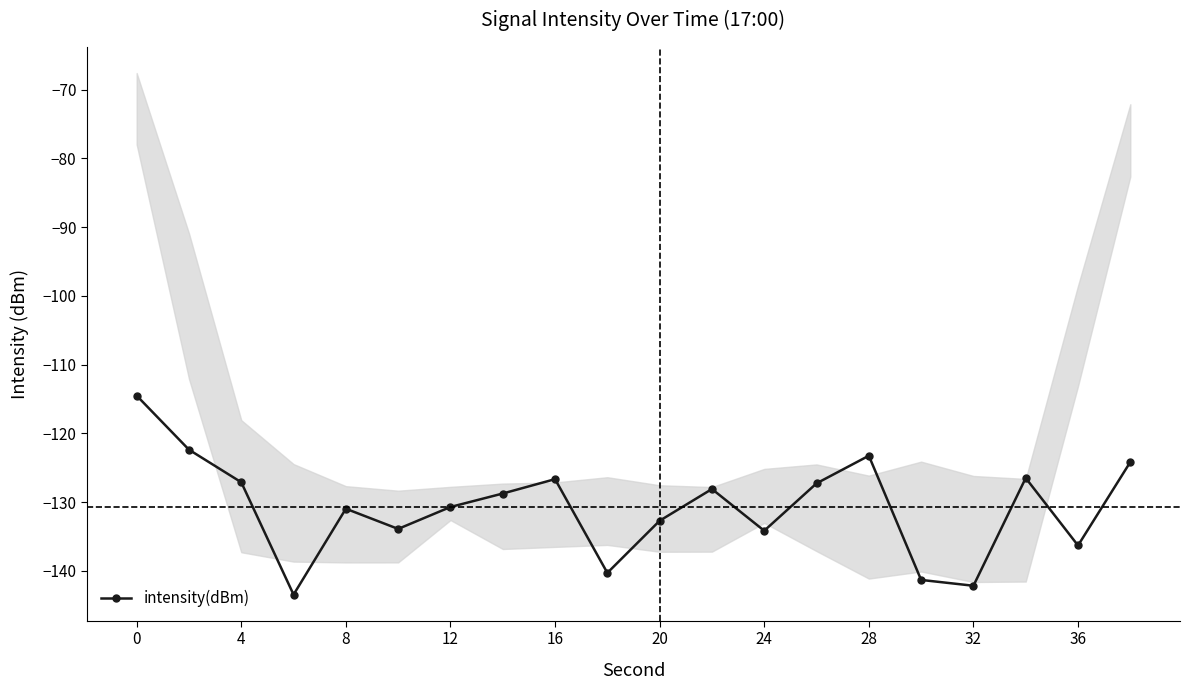

What is the maximum value shown in the chart?

-114.5